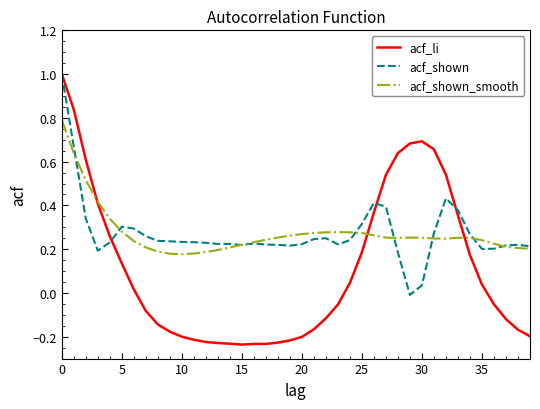

Which series has the widest spread of values?

acf_li